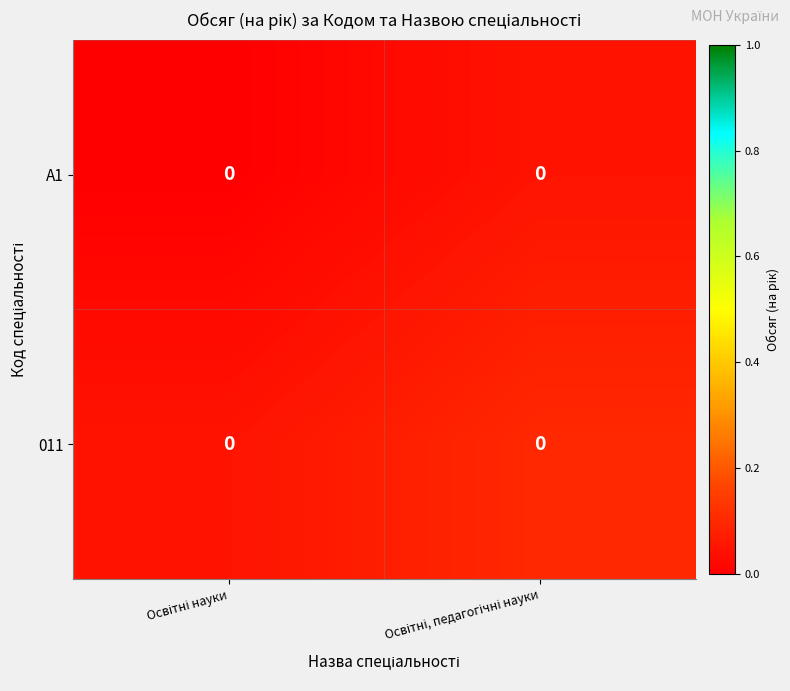

Rank the series by their maximum value, from highest to lowest.

011, A1